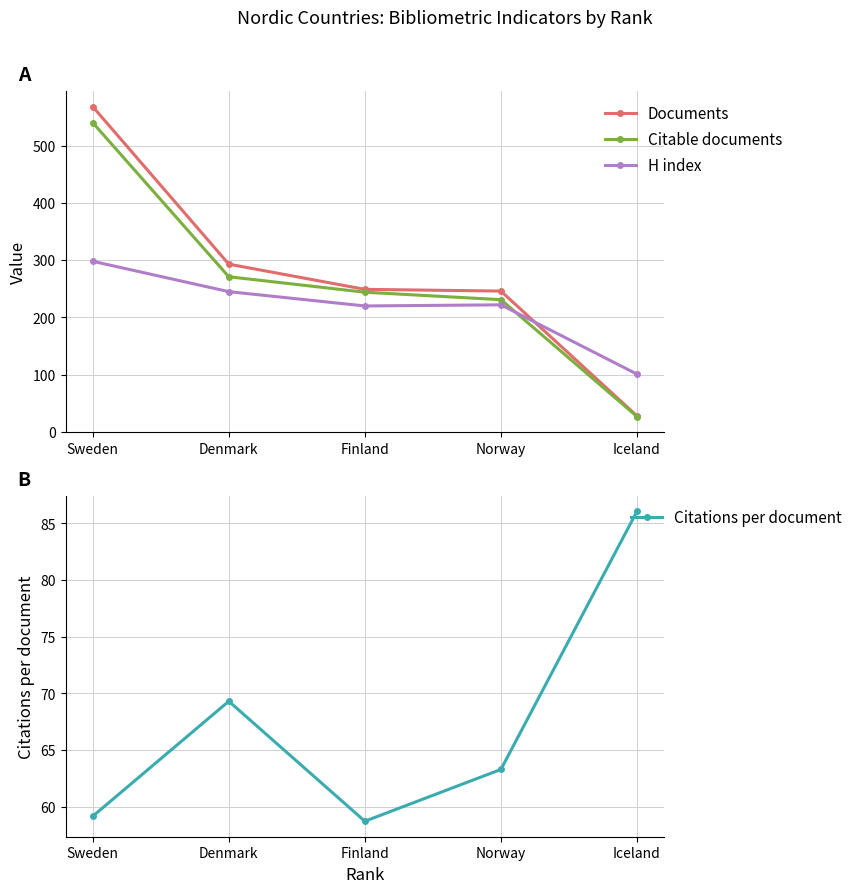

List the labels in order of Citable documents value, smallest first.

Iceland, Norway, Finland, Denmark, Sweden